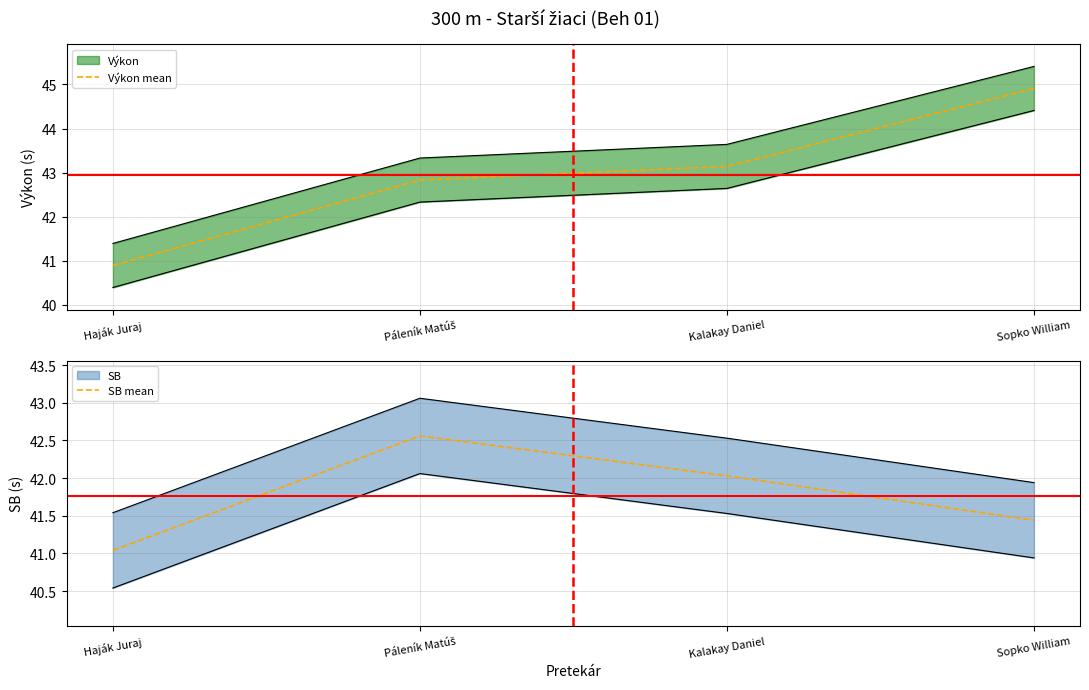

How many times do SB mean and Výkon mean cross each other?

1